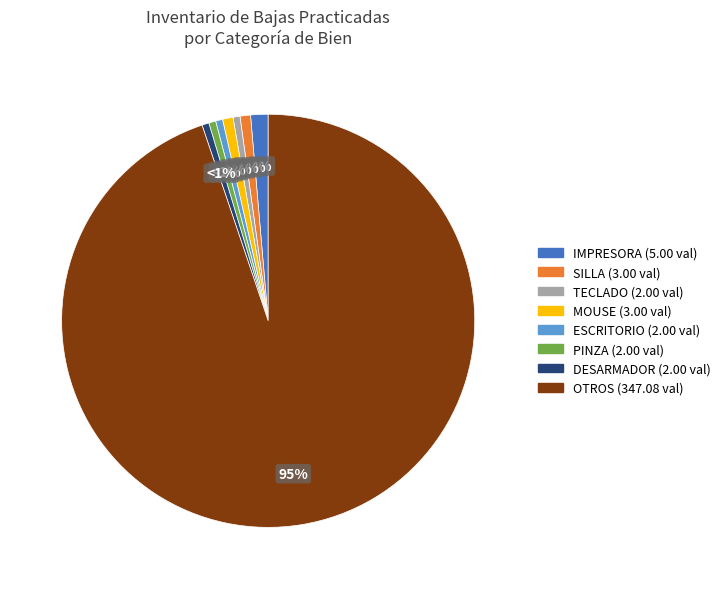

To the nearest percent, what is the average slice percentage?

12%